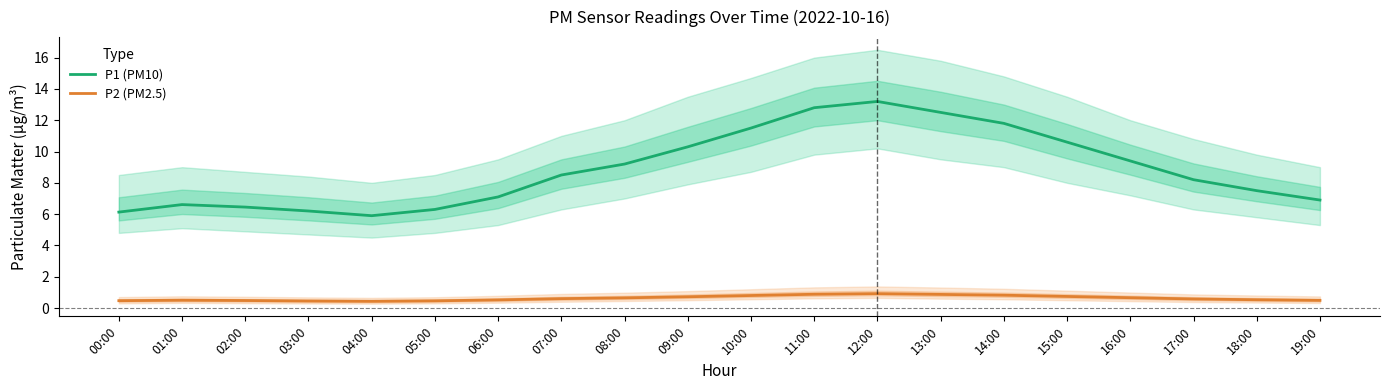

How many distinct data groups are displayed?

2